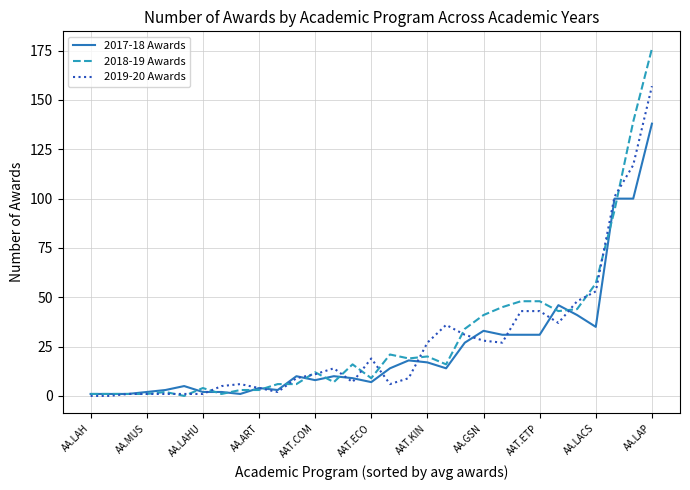

What is the maximum value shown in the chart?

176